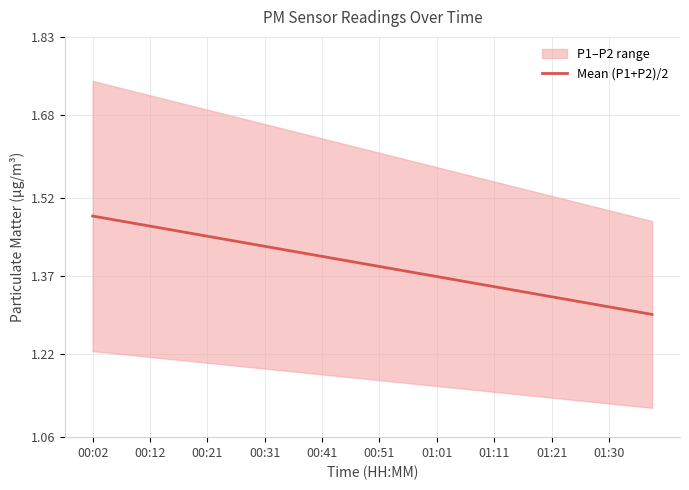

Which category has the highest value across all series?

00:02